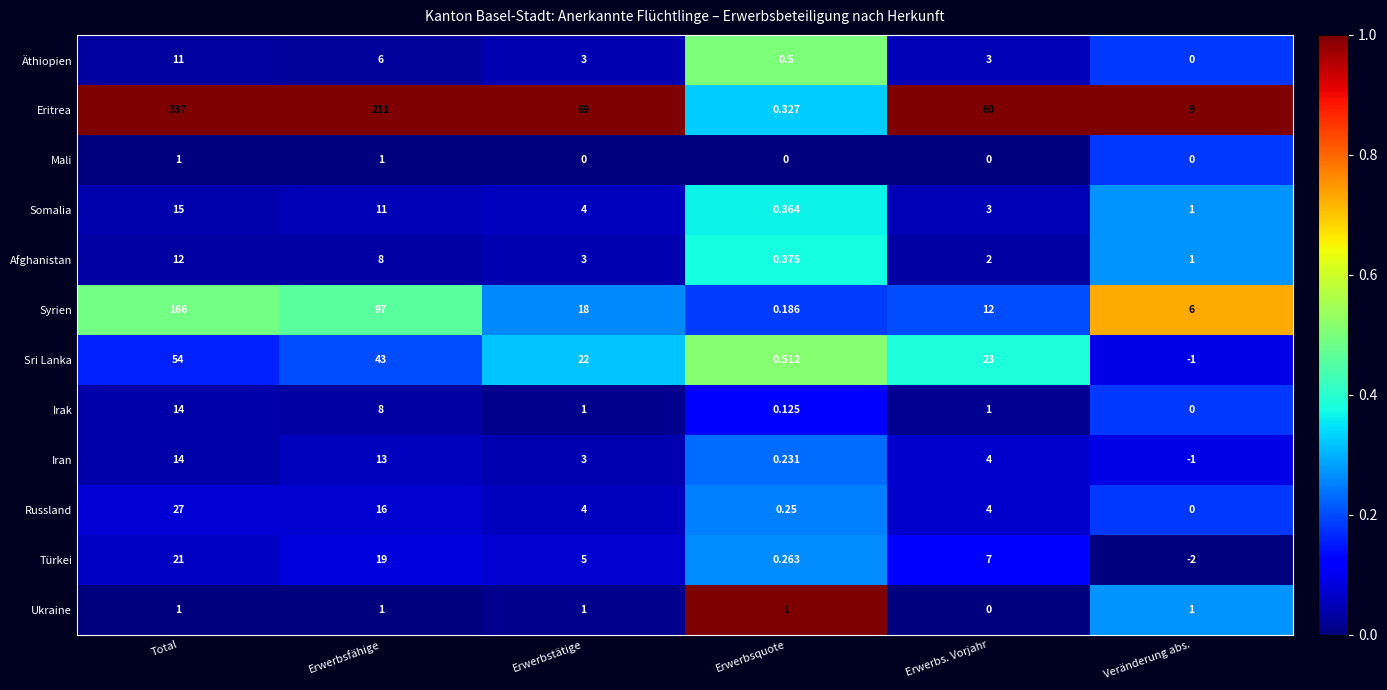

At which label does Somalia first exceed 4?

Total